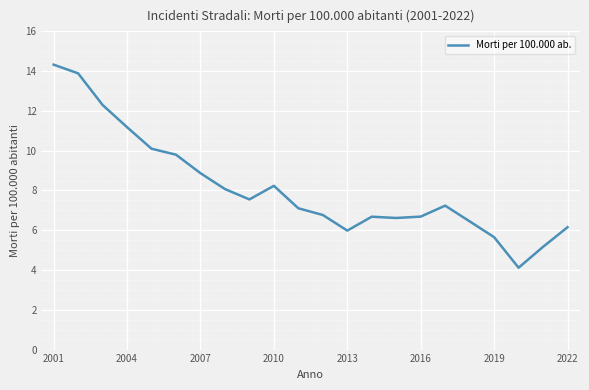

What is the smallest value displayed?

4.1